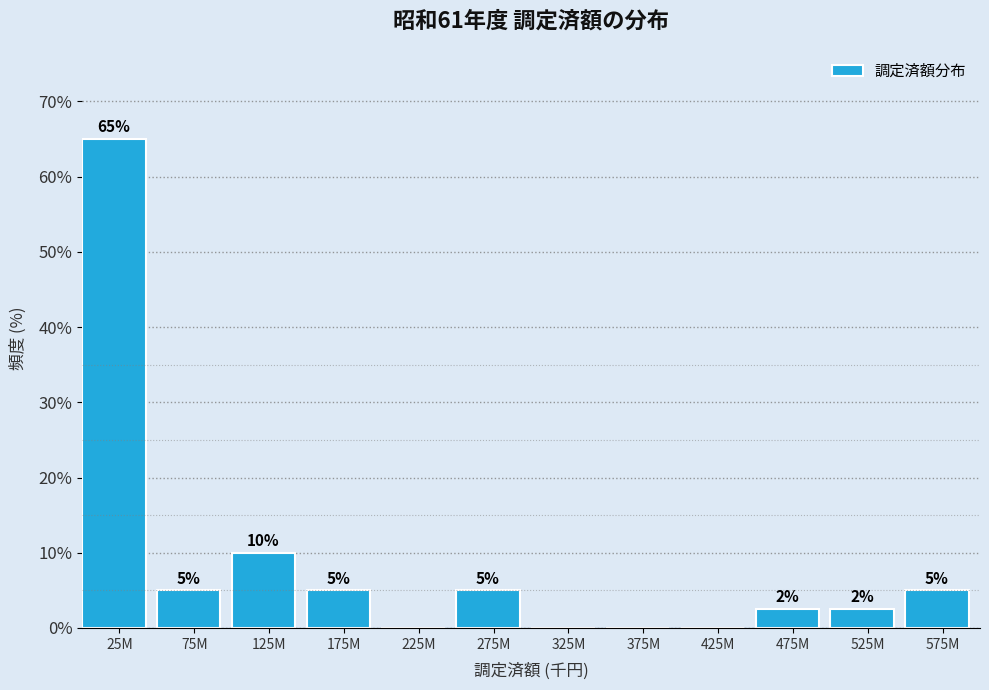

At which category does the chart reach its peak across all series?

25M